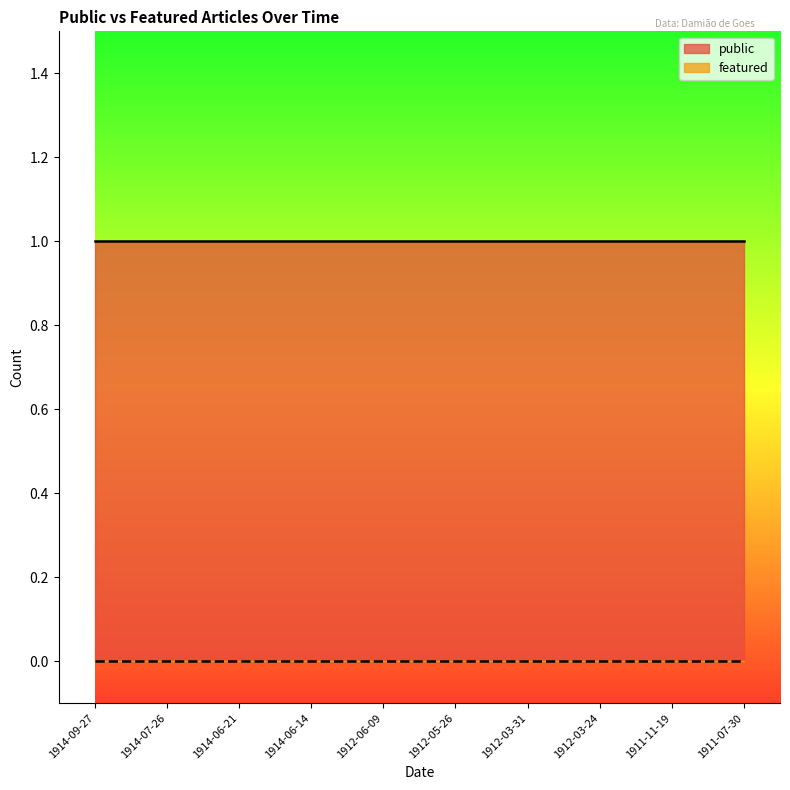

True or false: public and featured intersect in this chart.

False